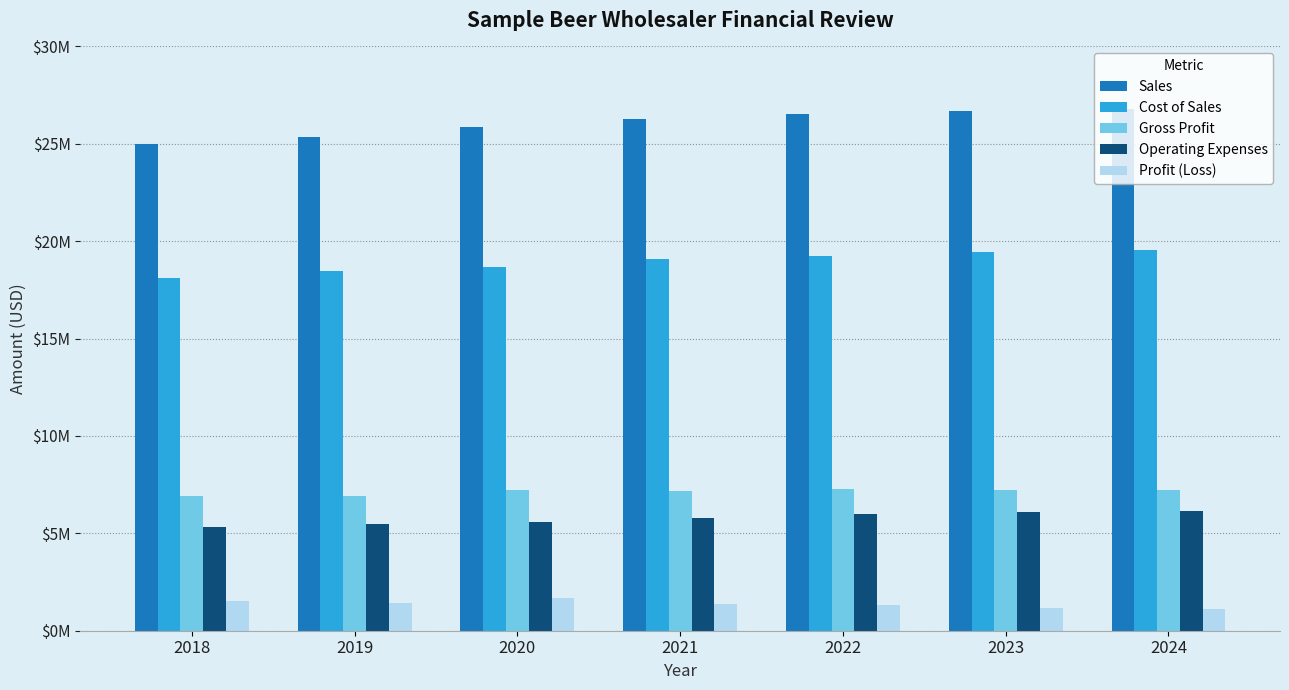

The value of Sales at 2024 is 10144920.1. True or false?

False